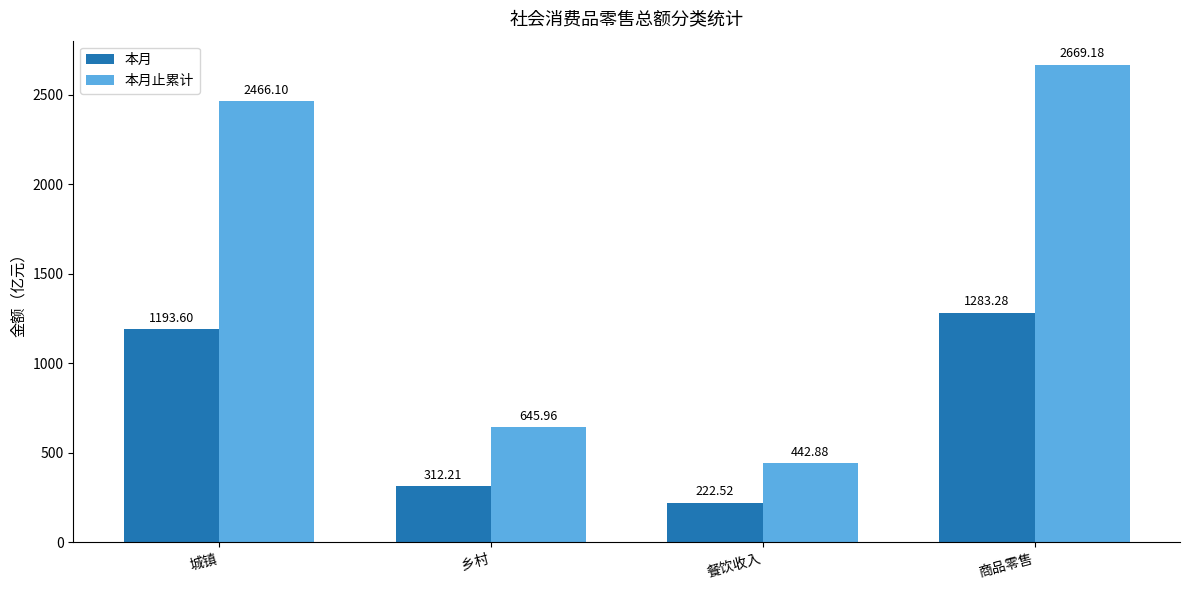

How many bars are there in total?

8